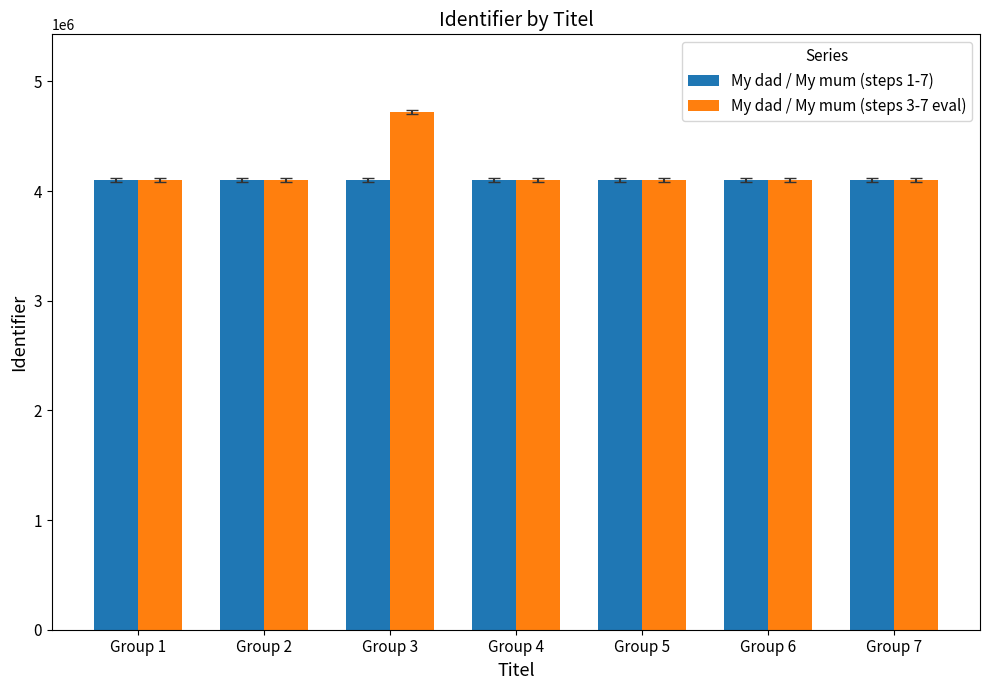

What is the smallest value displayed?

4097828